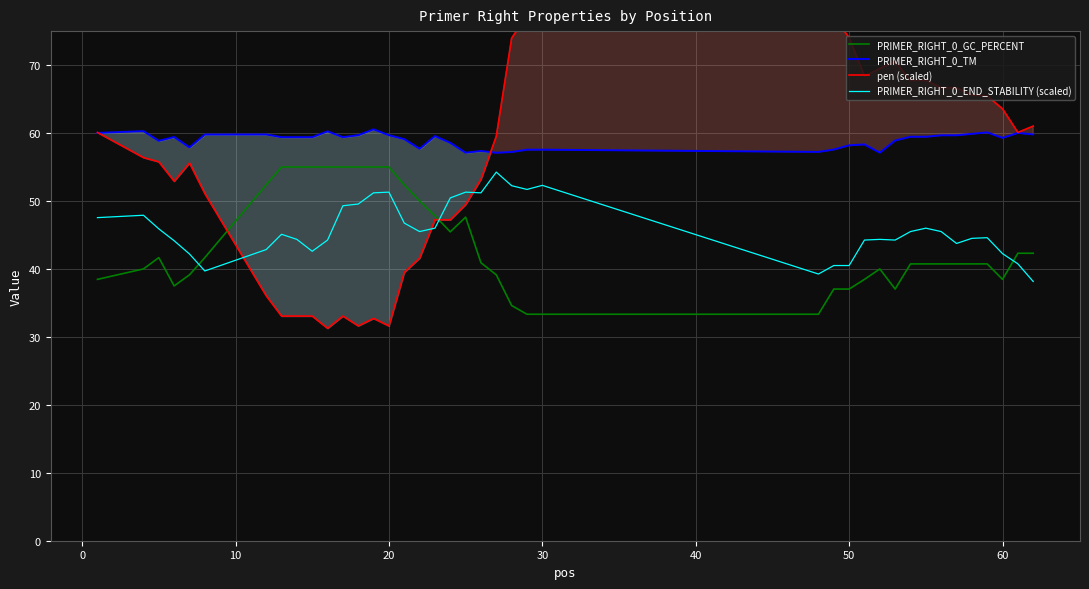

How many distinct data groups are displayed?

4